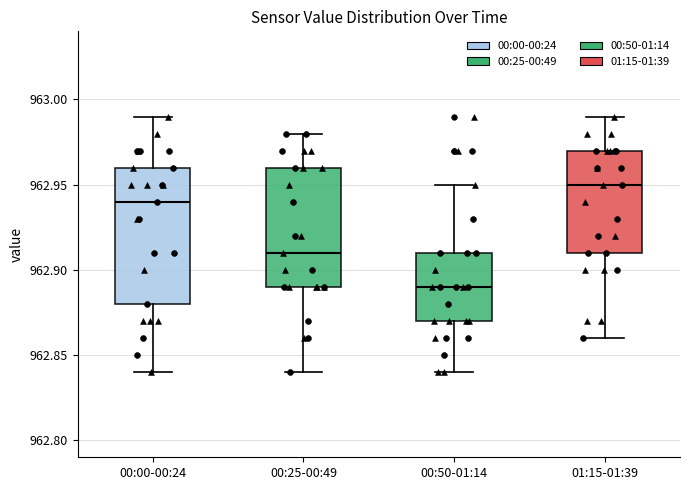

Reading left to right, read every box against the y-axis: the position of its median line, the range the box covers, and the ends of its whiskers. The values are not printed on the chart, so give them approximately, as read against the axis.

00:00-00:24: median 962.94, box 962.88 to 962.96, whiskers 962.84 to 962.99
00:25-00:49: median 962.91, box 962.89 to 962.96, whiskers 962.84 to 962.98
00:50-01:14: median 962.89, box 962.87 to 962.91, whiskers 962.84 to 962.95
01:15-01:39: median 962.95, box 962.91 to 962.97, whiskers 962.86 to 962.99